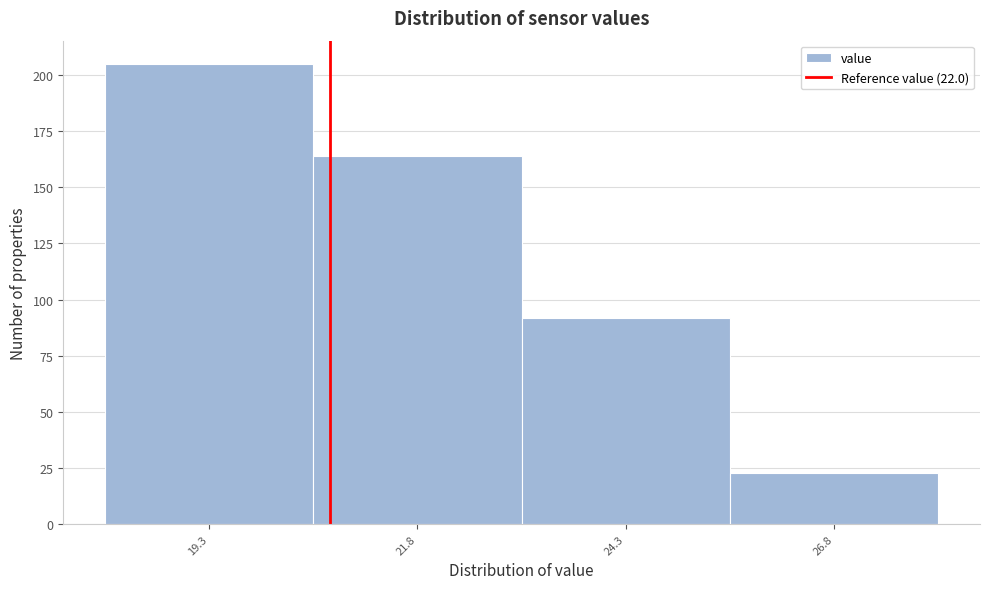

Reading right to left, transcribe all the data shown in this chart.

23	92	164	205